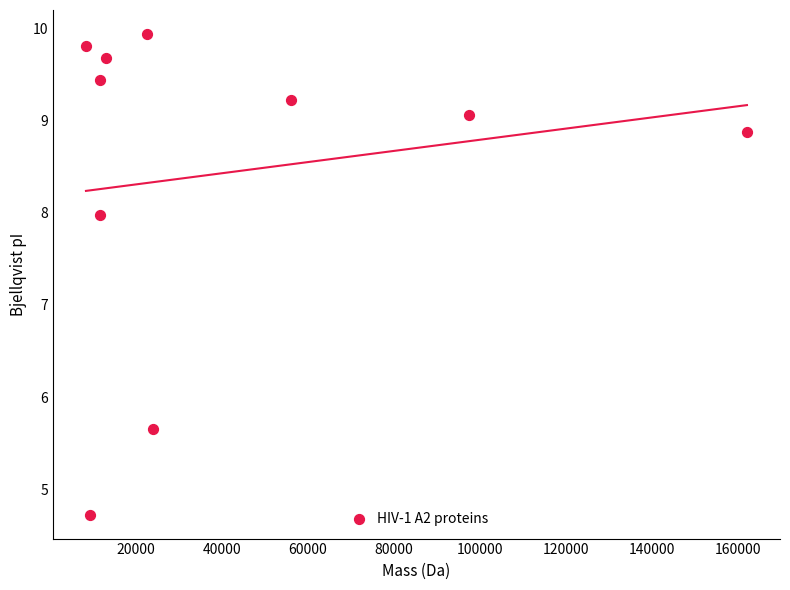

What is the range of X values (max minus min)?

153630.4